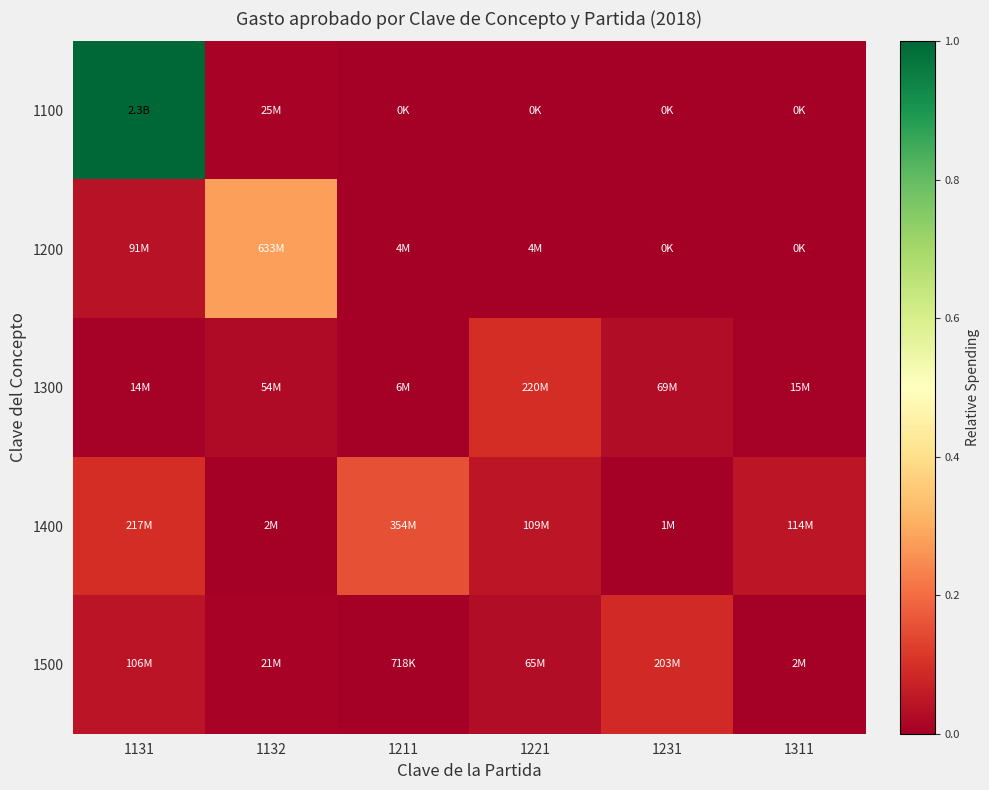

What is the maximum value shown in the chart?

1.0